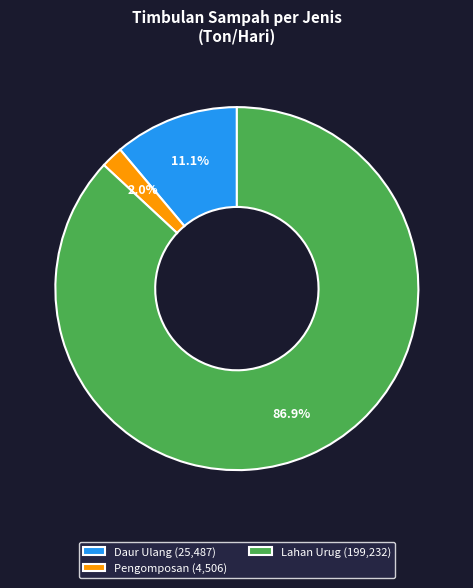

Rank the categories by value from highest to lowest.

Lahan Urug (199,232), Daur Ulang (25,487), Pengomposan (4,506)